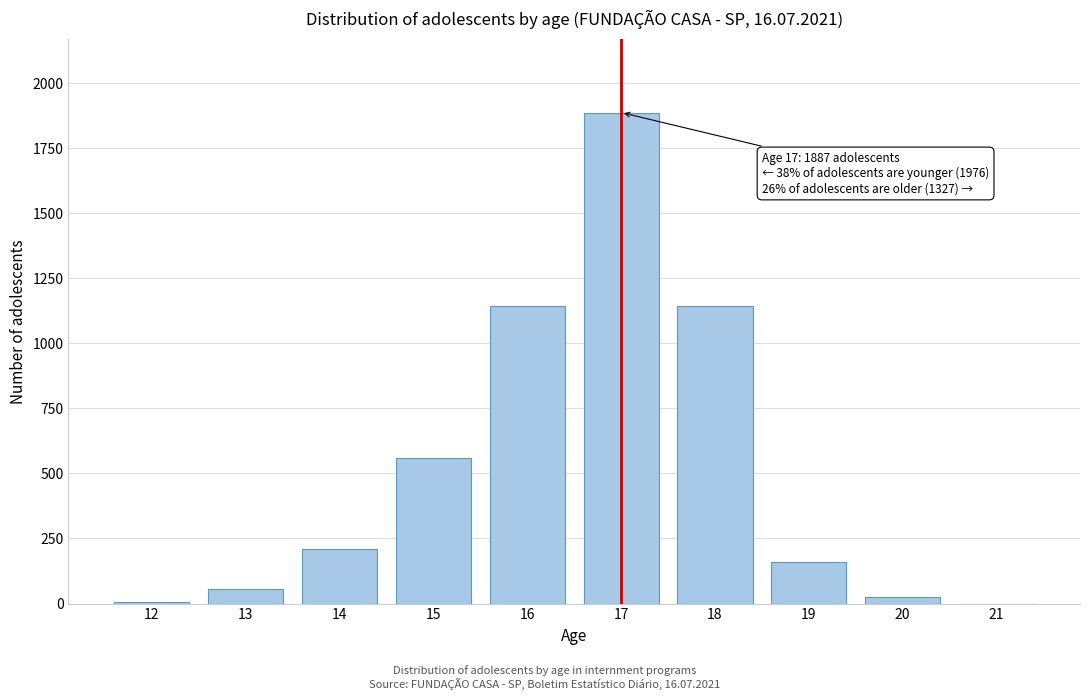

What is the ratio of the value at 18 to the value at 16?

1.0